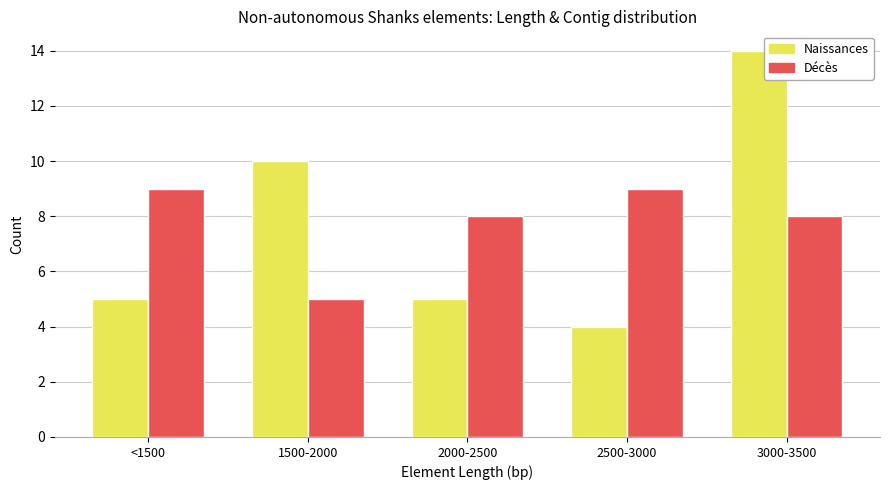

At which category is the sum across all series the highest?

3000-3500